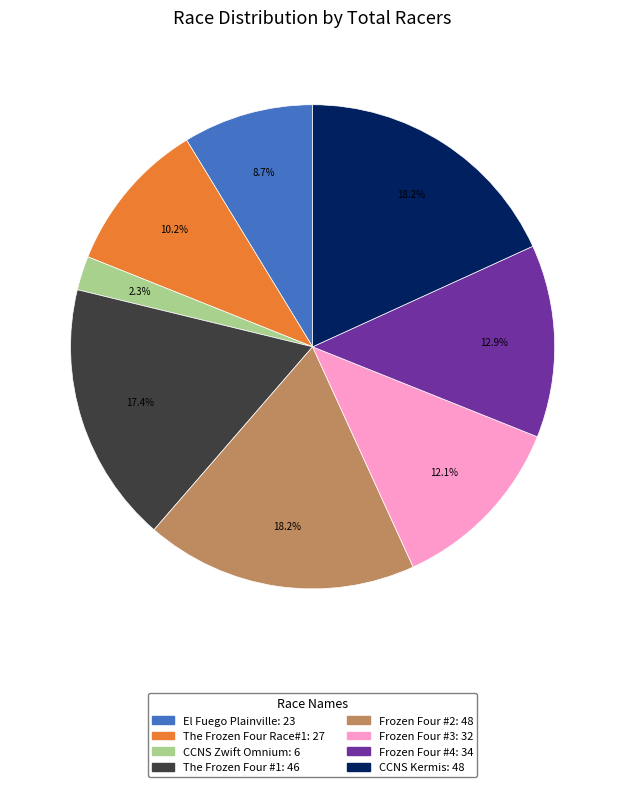

To the nearest percent, what percentage of the pie is El Fuego Plainville?

9%